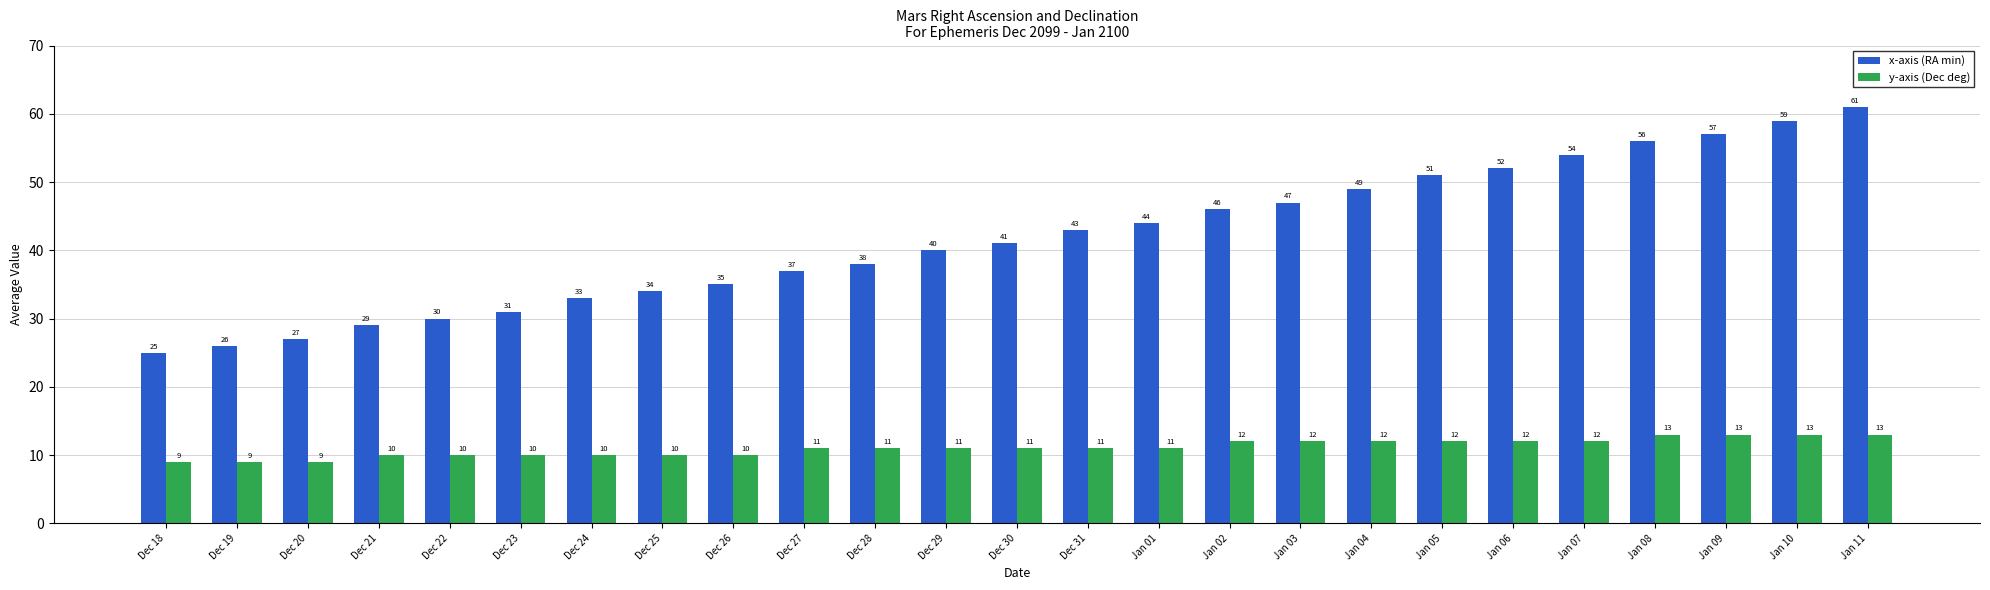

What is the highest value of the x-axis (RA min) series?

61